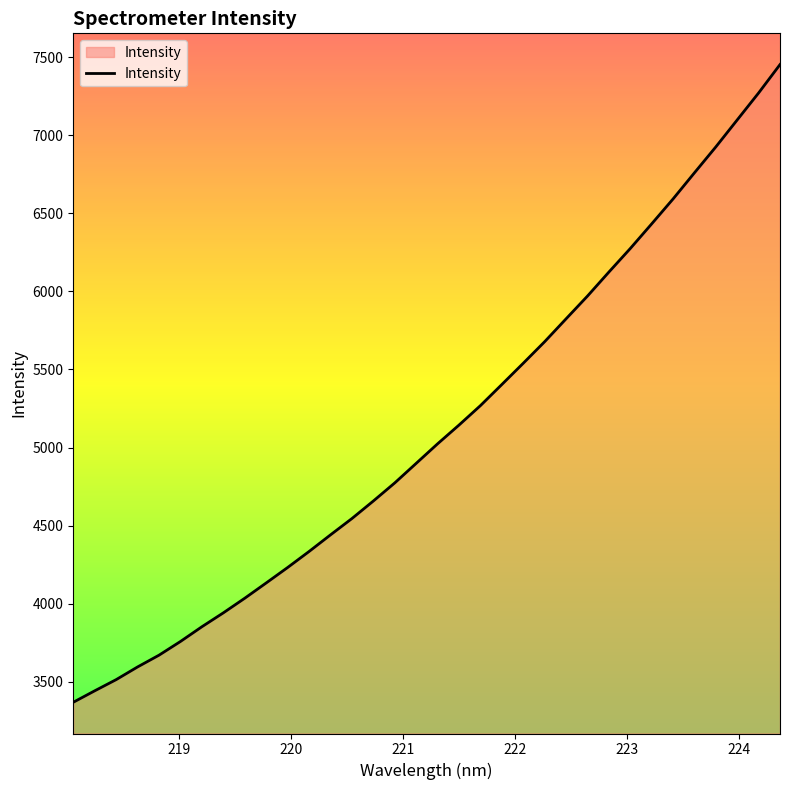

What is the greatest value displayed?

7452.6